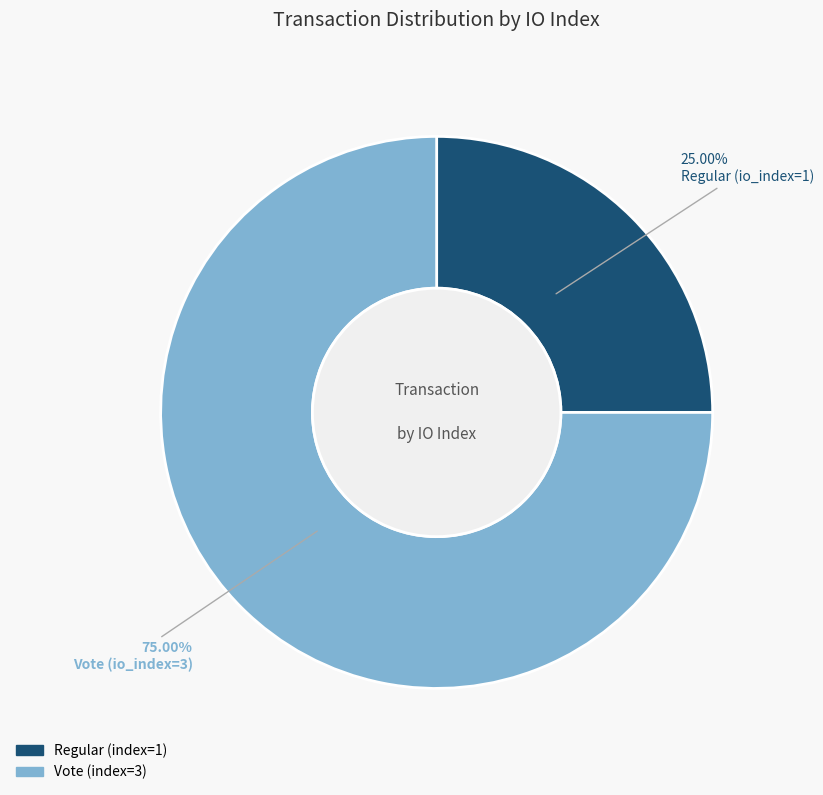

How many slices are in this pie chart?

2